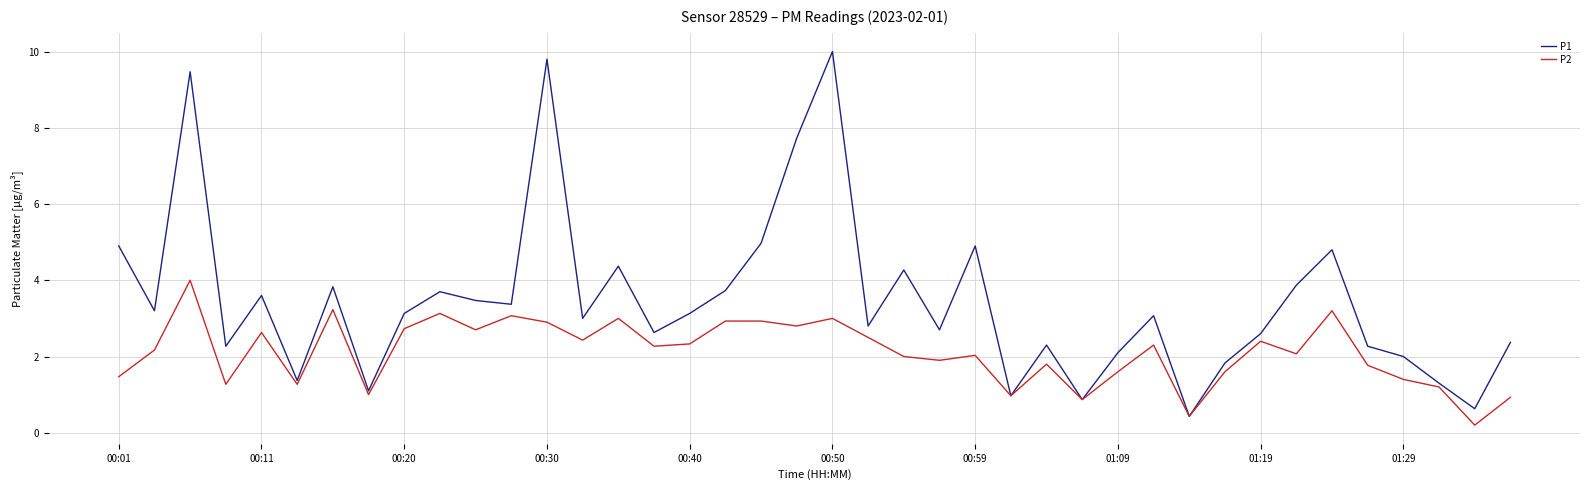

Rank the series by their average value, from lowest to highest.

P2, P1